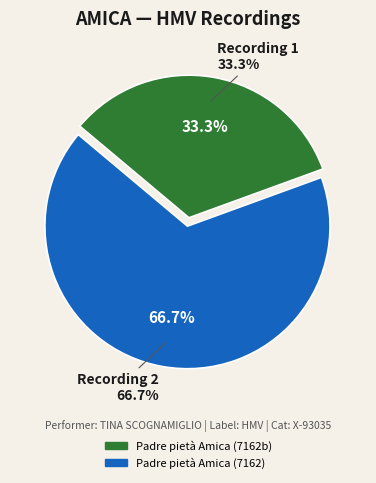

To the nearest percent, what is the difference between the largest and smallest slice percentages?

33%